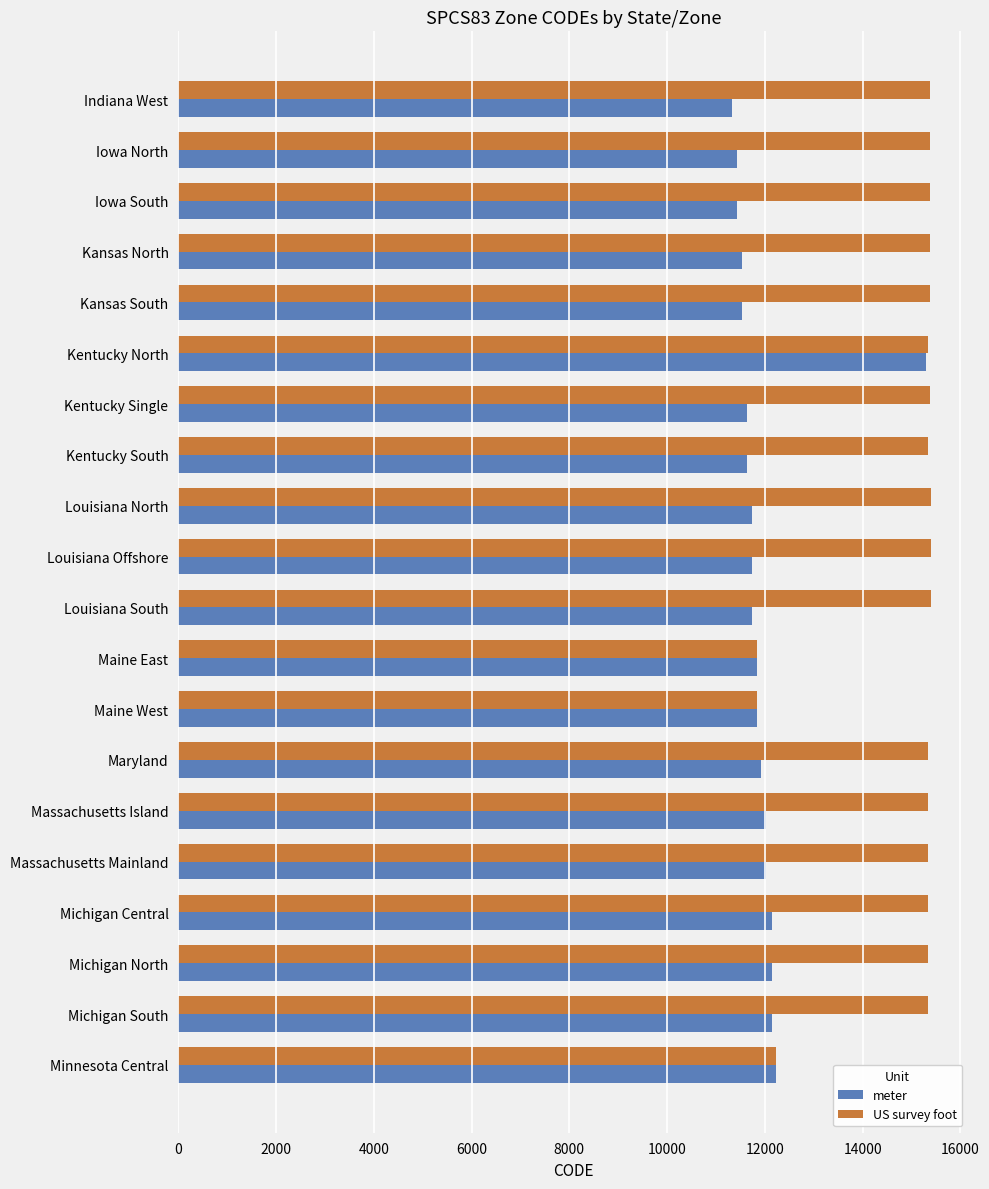

Count the number of data series in this chart.

2